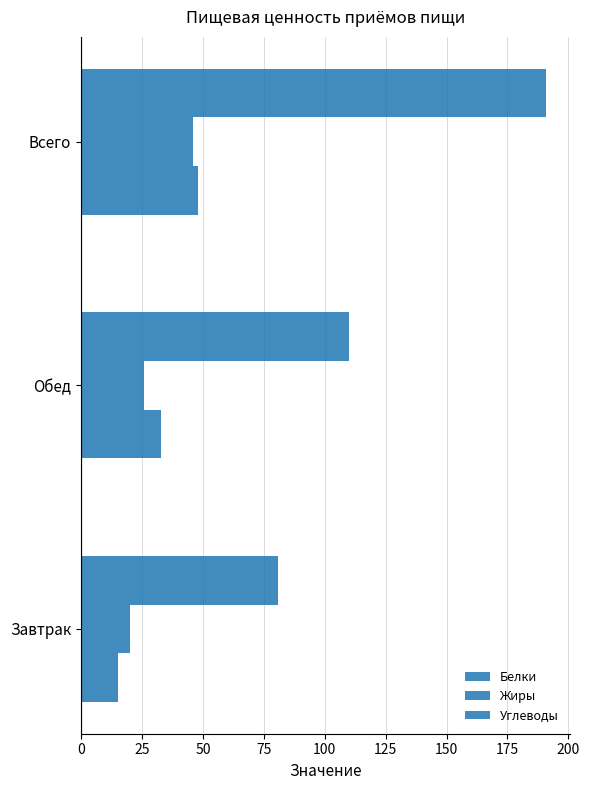

List the series in order of their peak value, lowest first.

Жиры, Белки, Углеводы